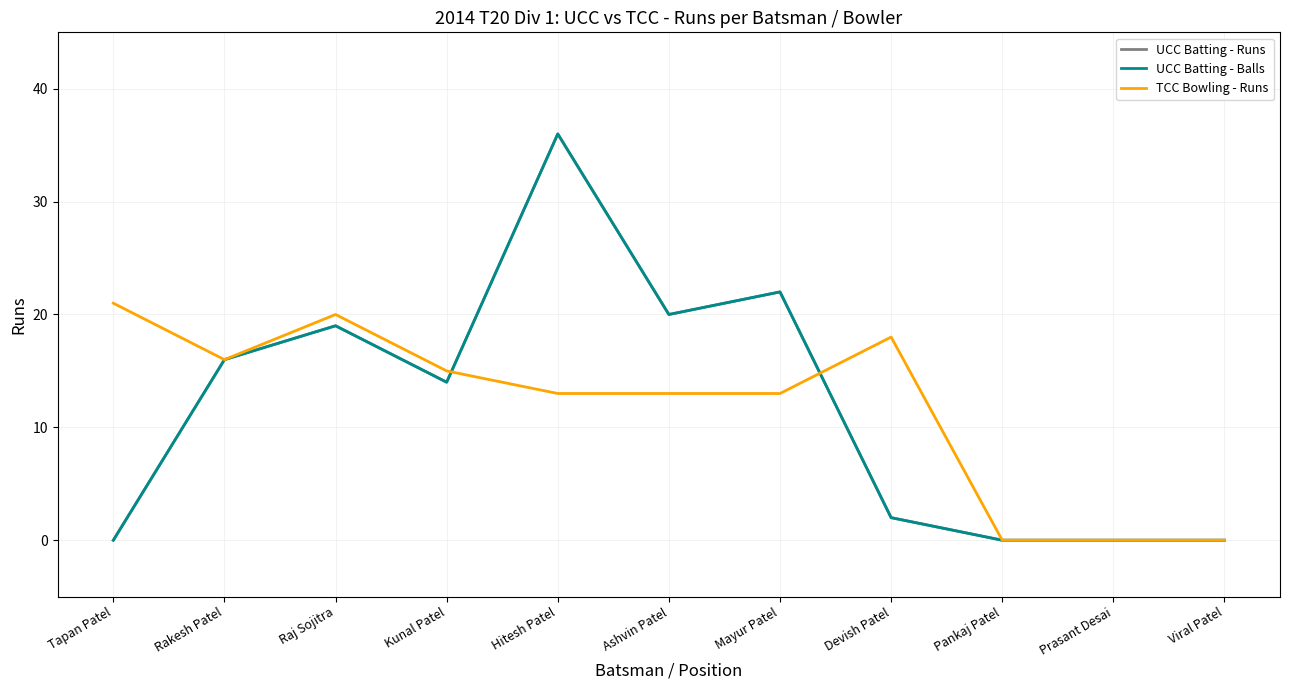

Does the chart have visible grid lines?

Yes